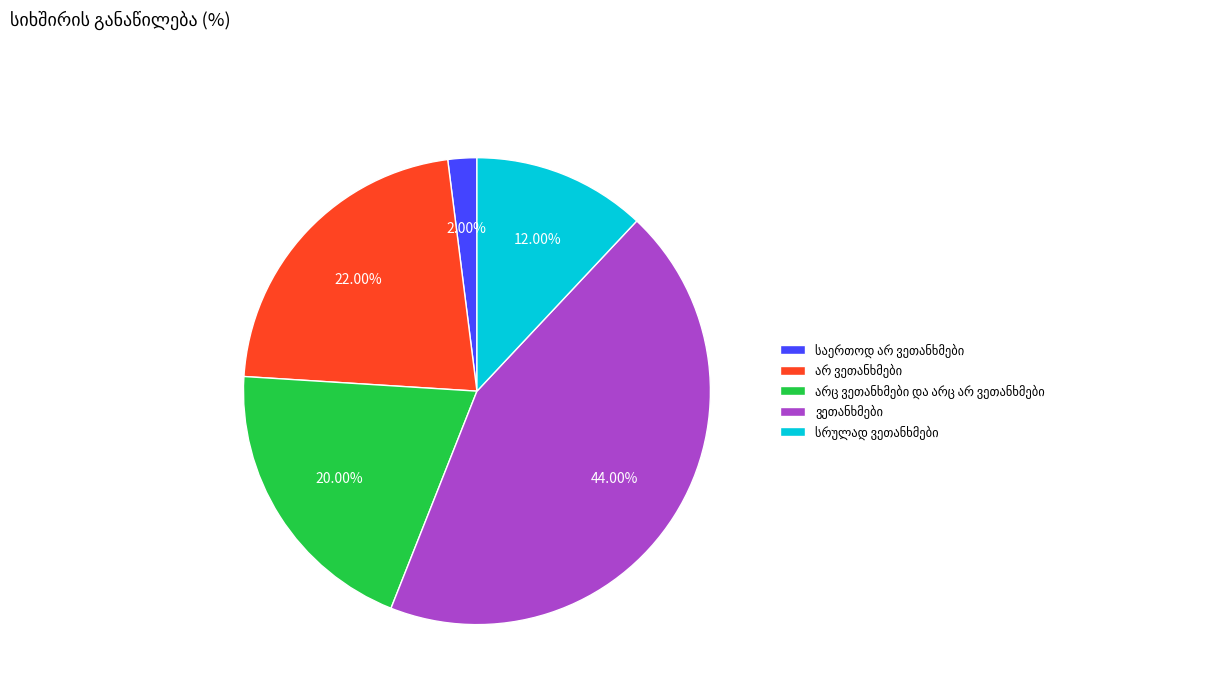

Is there a majority slice in this chart?

No